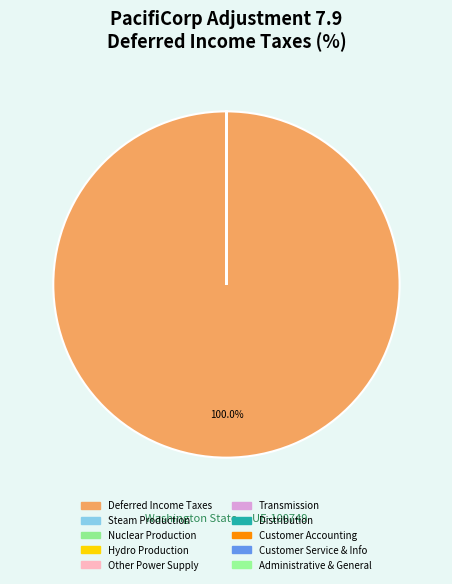

Which slice is the smallest?

Steam Production